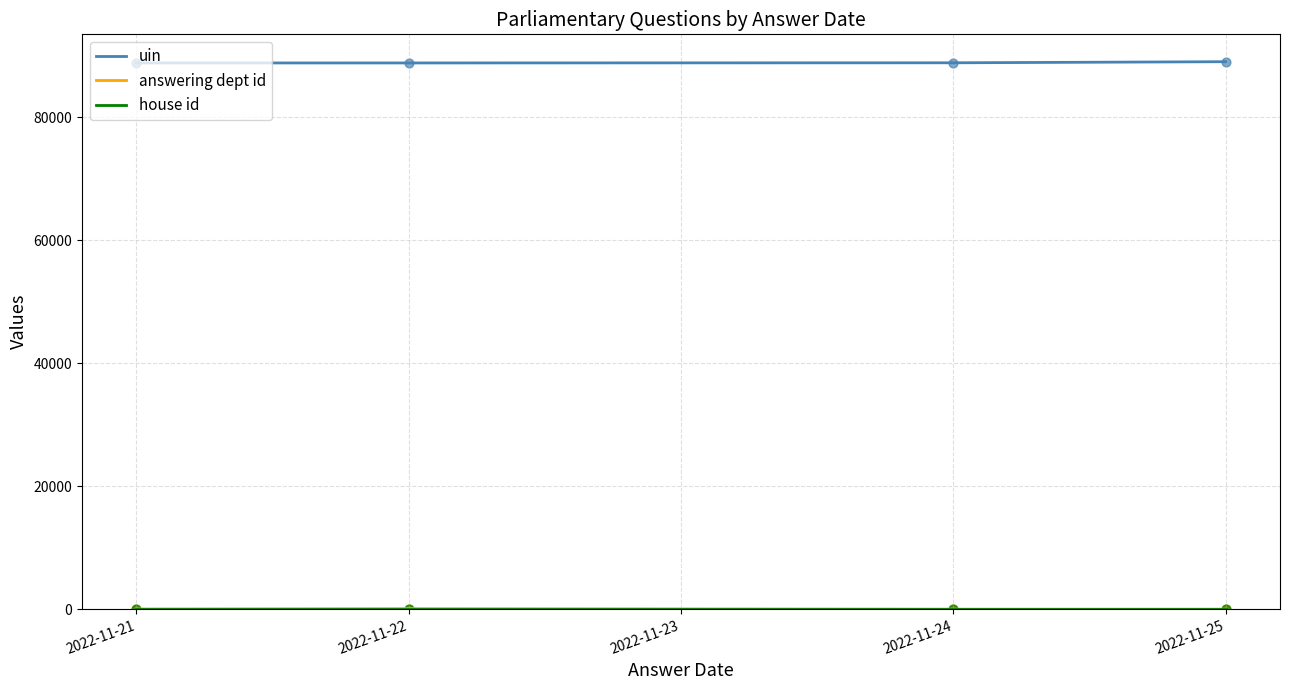

Is the value of uin at 2022-11-21 greater than the value of house id at 2022-11-21?

Yes